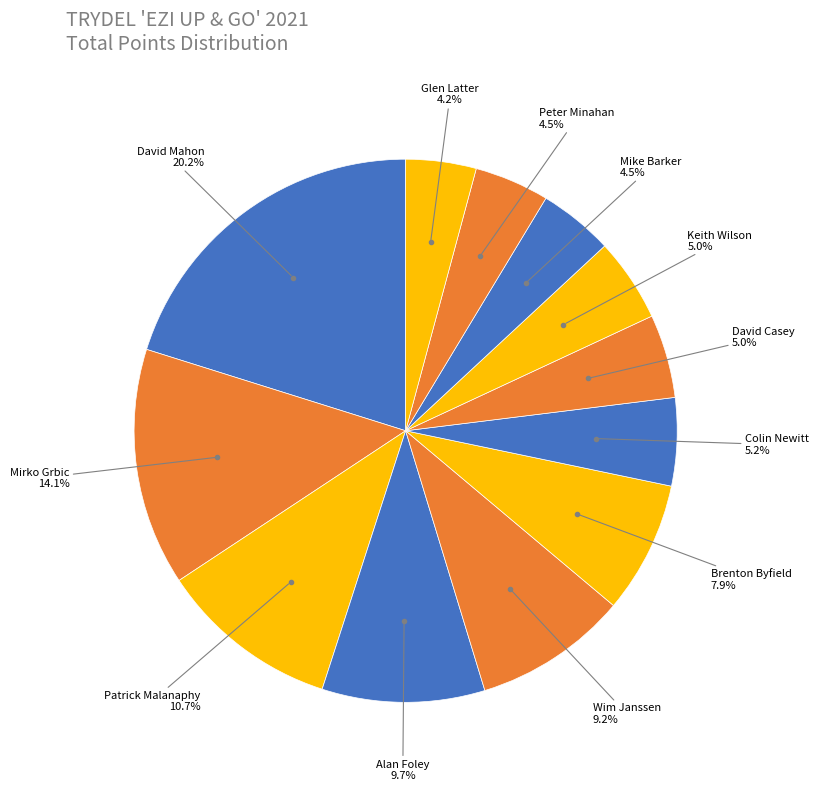

How many segments does this pie chart have?

12